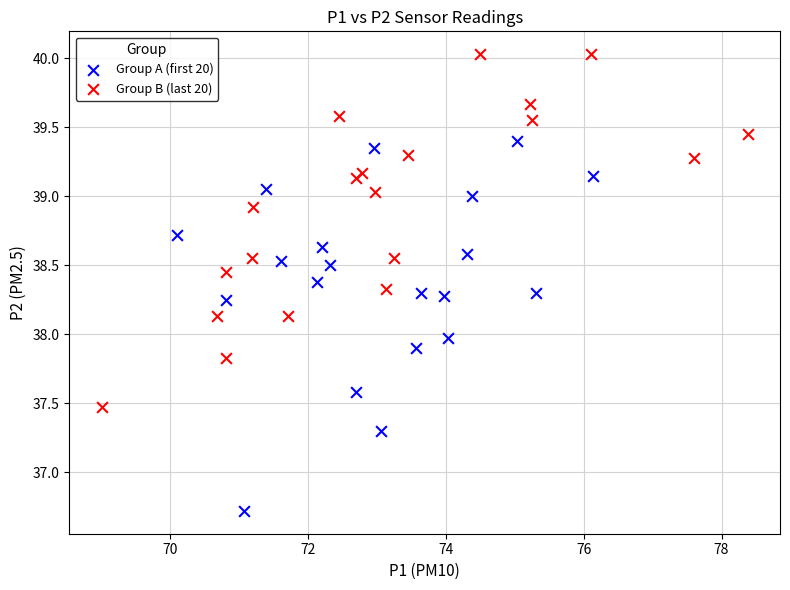

What are all the series names shown in the legend?

Group A (first 20), Group B (last 20)